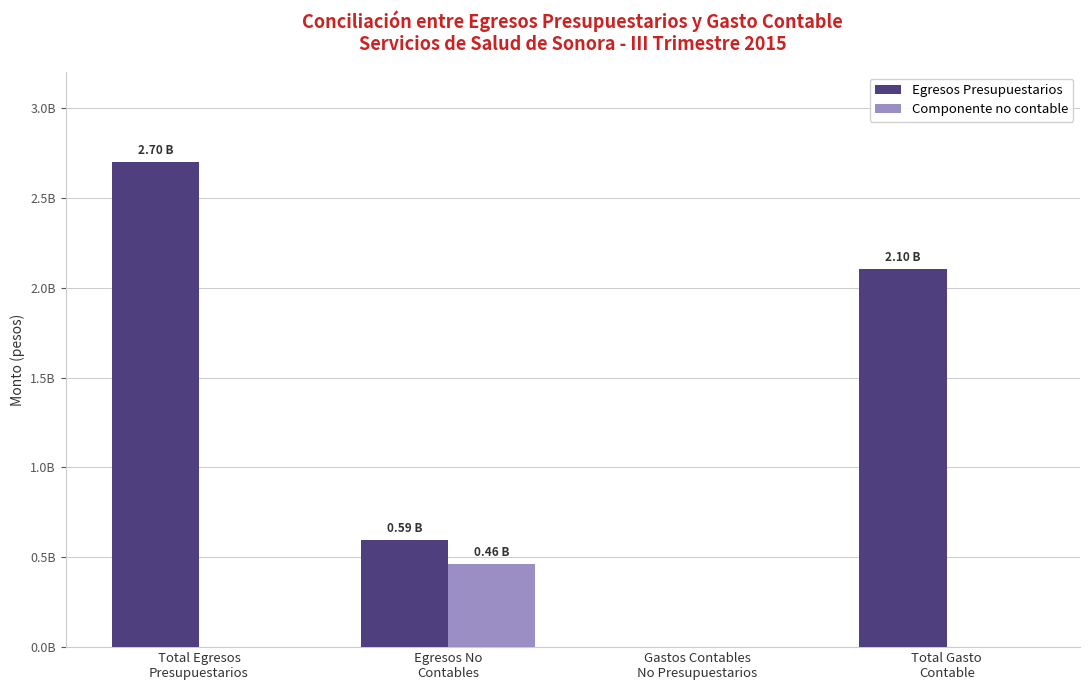

Reading right to left, list all the values displayed in this chart.

Egresos Presupuestarios: 2104090266	0	594987342	2699077608
Componente no contable: 0	0	461909517	0